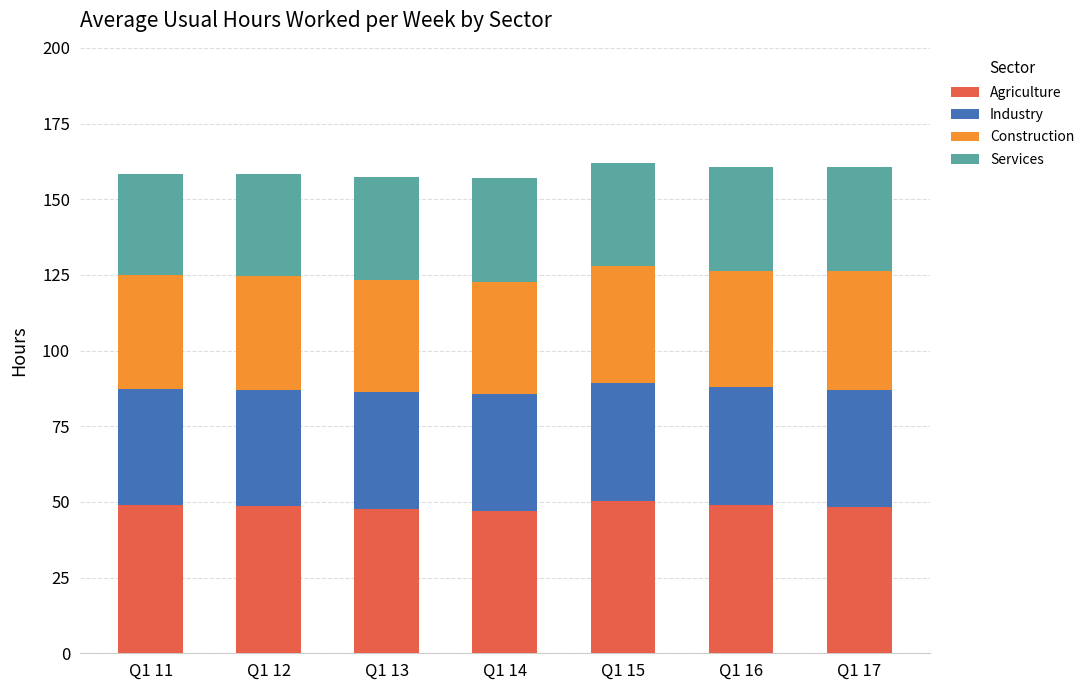

The value of Agriculture at Q1 11 is 49.0. True or false?

True